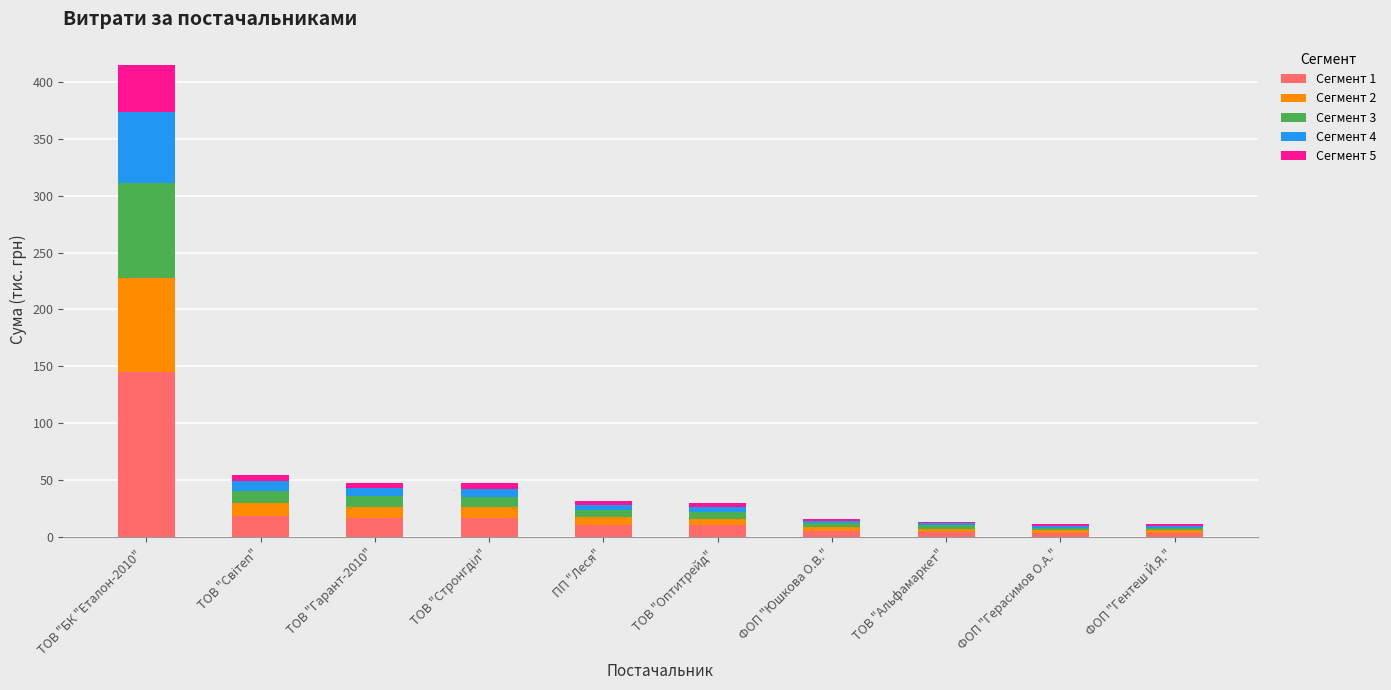

Which category has the highest value in the Сегмент 1 series?

ТОВ "БК "Еталон-2010" 